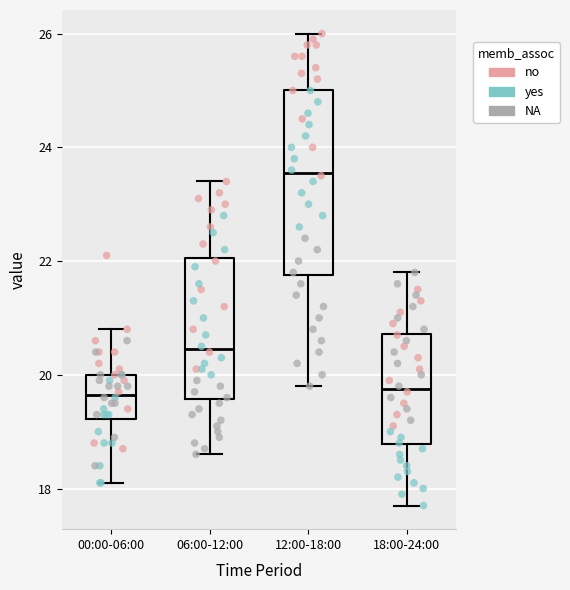

Reading left to right, read every box against the y-axis: the position of its median line, the range the box covers, and the ends of its whiskers. The values are not printed on the chart, so give them approximately, as read against the axis.

00:00-06:00: median 19.6, box 19.2 to 20.0, whiskers 18.2 to 20.8
06:00-12:00: median 20.4, box 19.6 to 22.0, whiskers 18.6 to 23.4
12:00-18:00: median 23.6, box 21.8 to 25.0, whiskers 19.8 to 26.0
18:00-24:00: median 19.8, box 18.8 to 20.8, whiskers 17.8 to 21.8